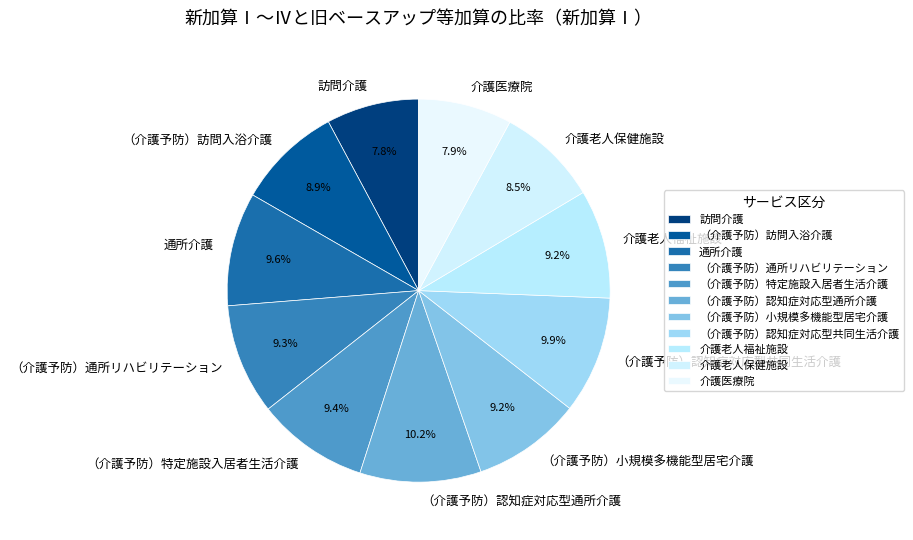

What percentage is the 訪問介護 slice, to the nearest percent?

8%